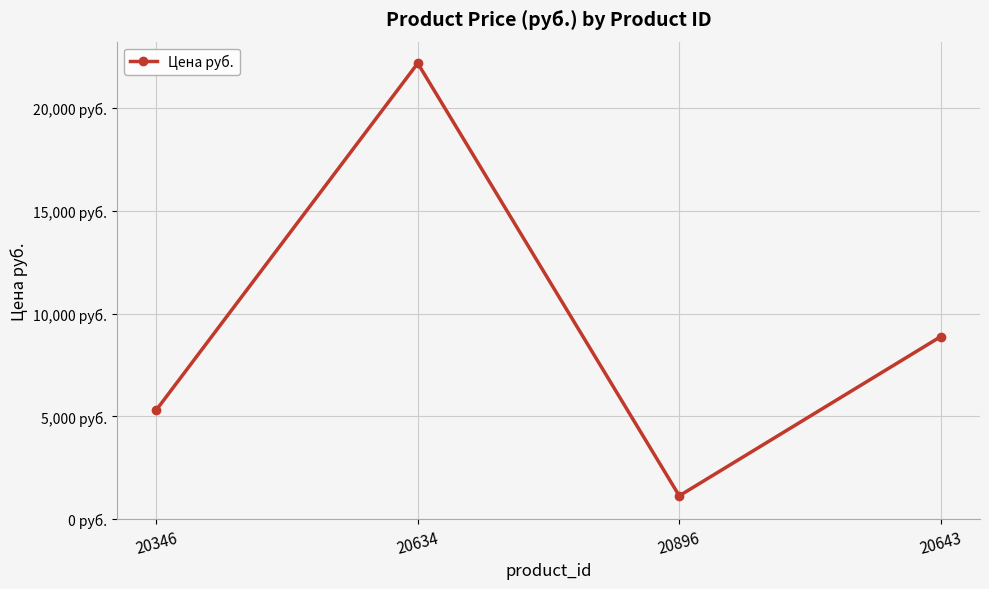

Is this an area chart (filled region under the line)?

No